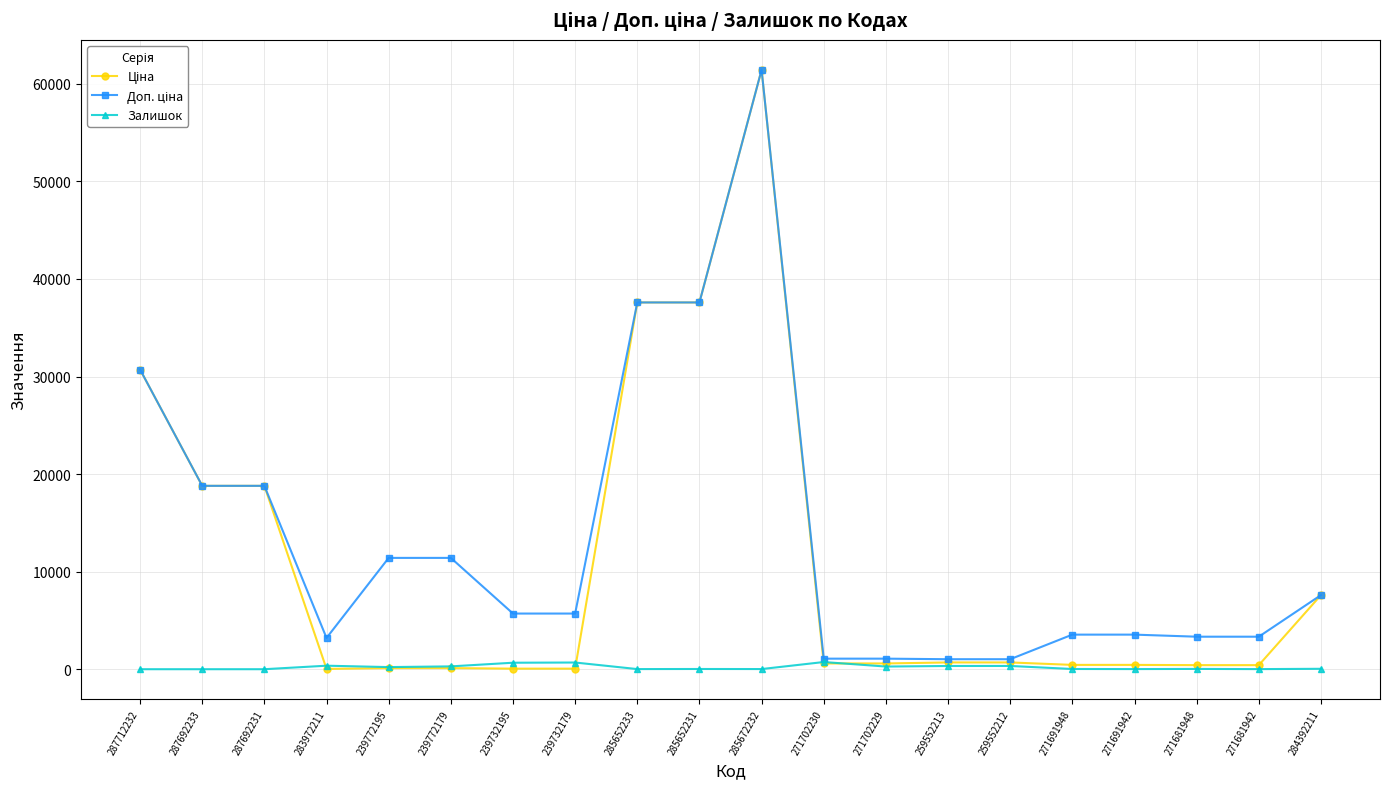

True or false: Залишок has more than 2 interior local peaks.

True